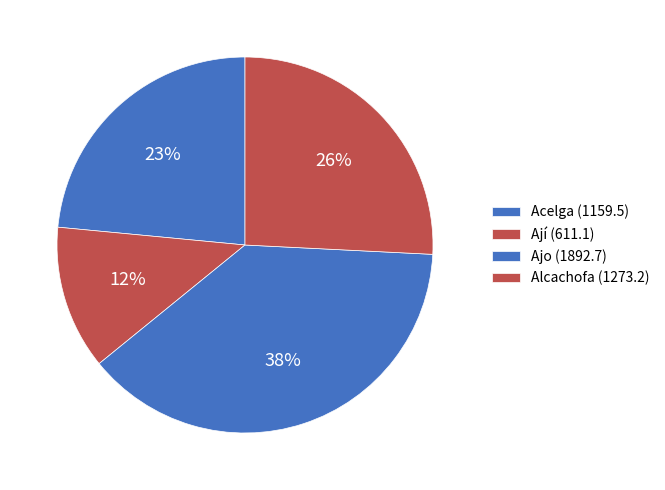

Does any single category account for the majority?

No